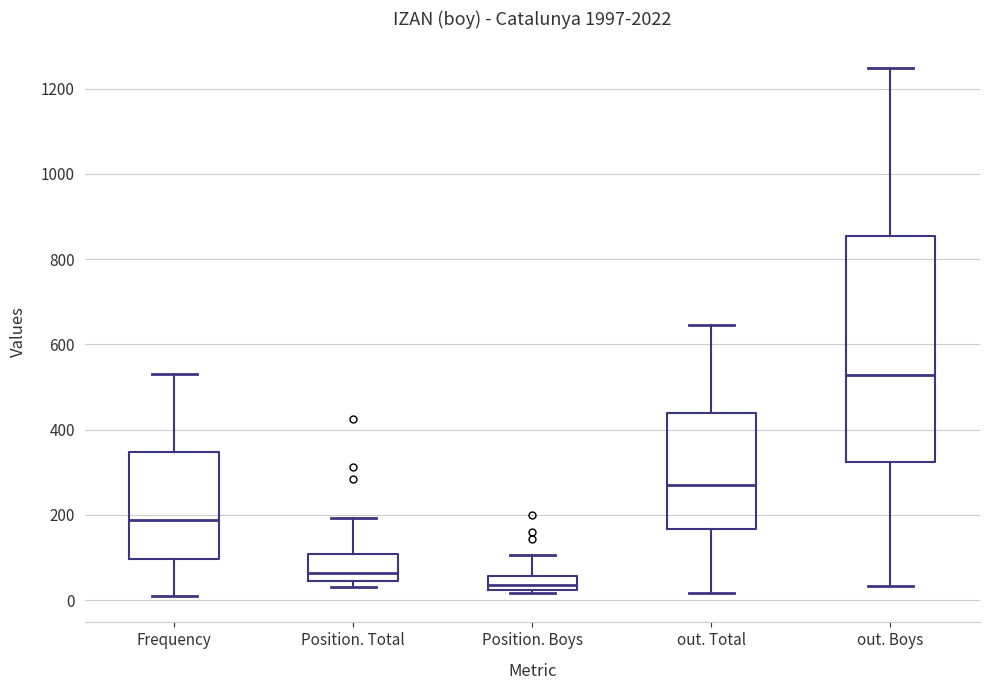

Comparing the boxes themselves (not the whiskers), which one is the tallest?

out. Boys